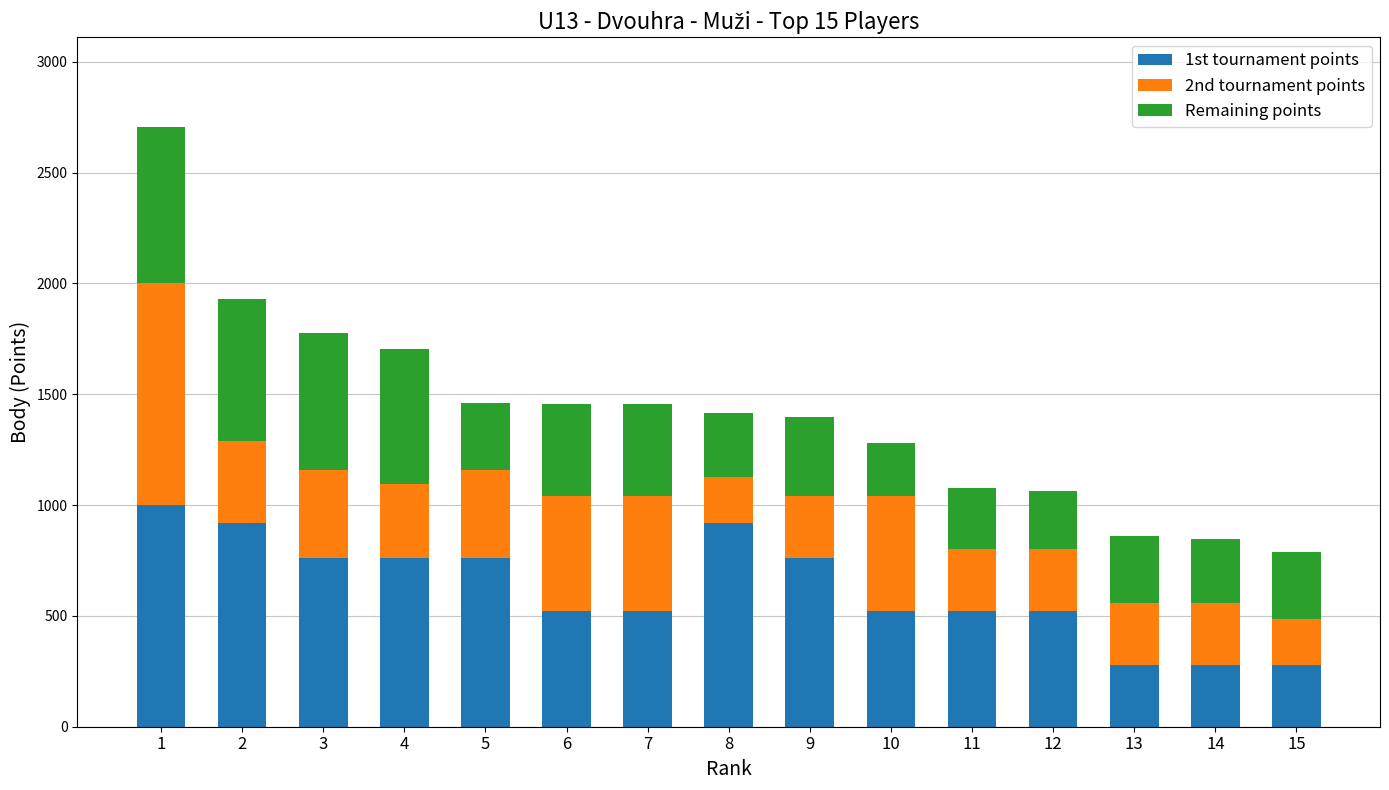

What is the lowest value of the 1st tournament points series?

280